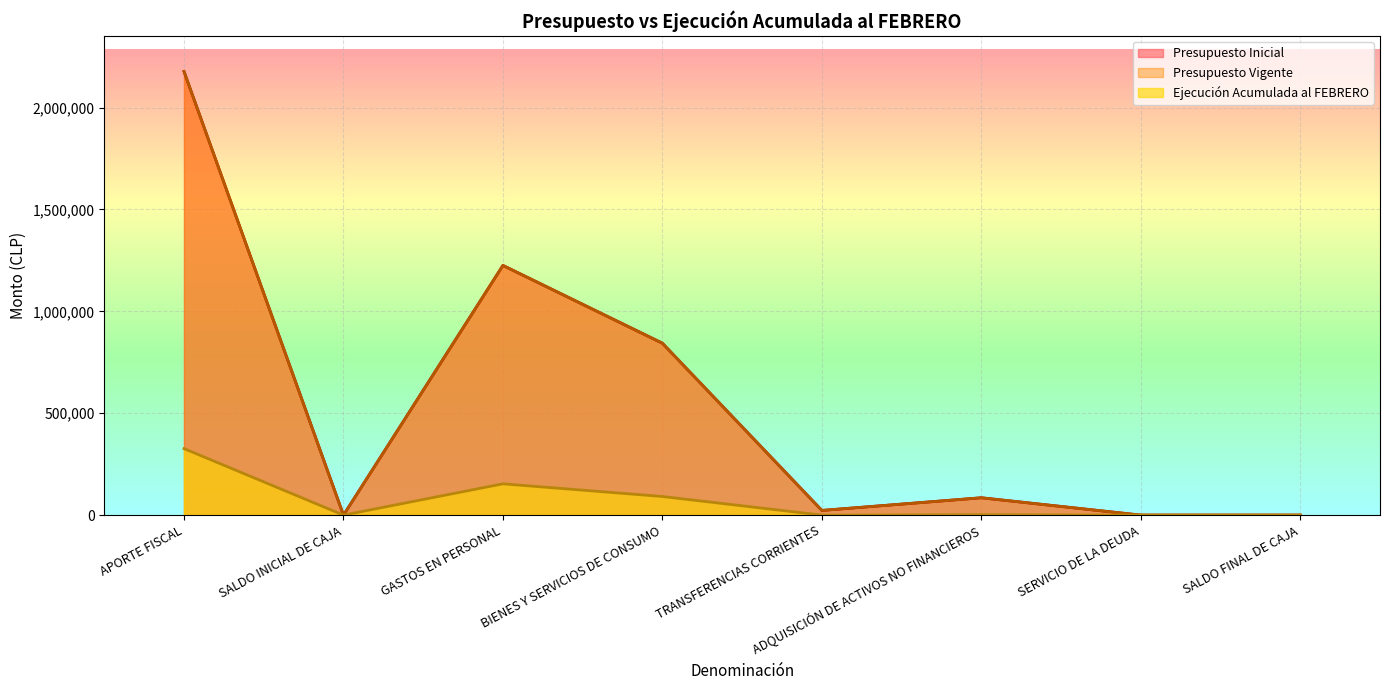

In Presupuesto Inicial, how many points are lower than both neighbors (excluding endpoints)?

2